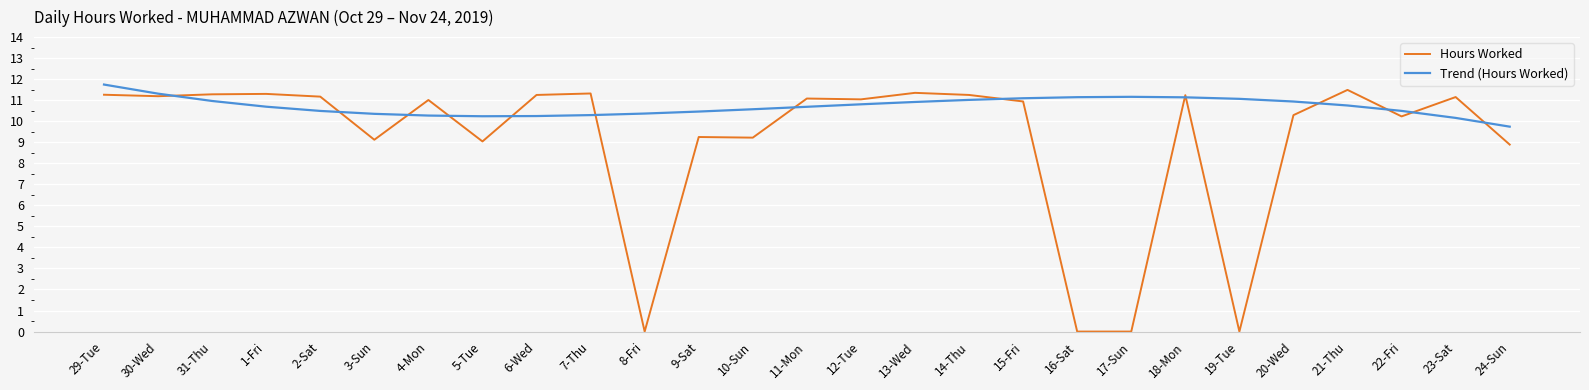

What is the spread (max minus min) of values at 20-Wed?

0.6